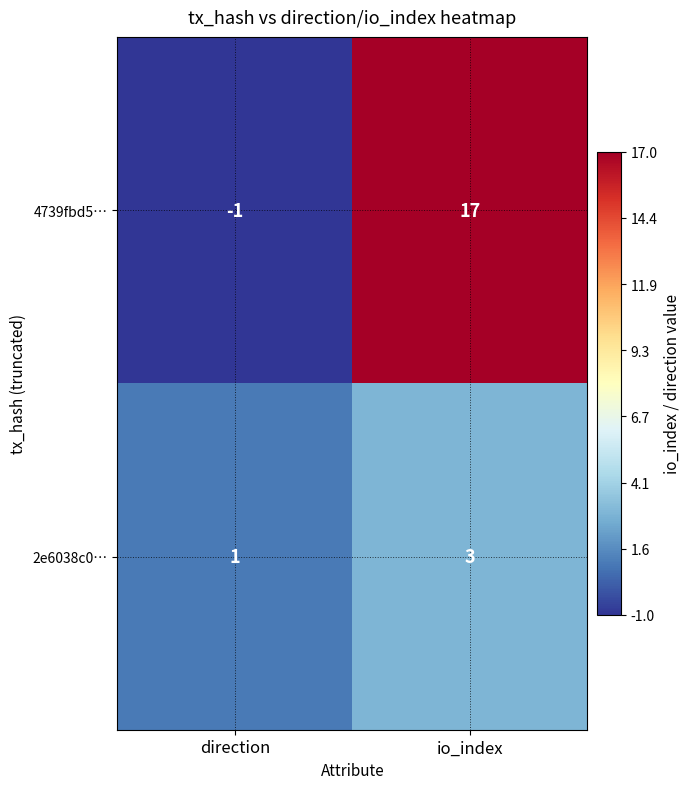

Reading right to left, extract all data points from this chart.

4739fbd5…: 17	-1
2e6038c0…: 3	1